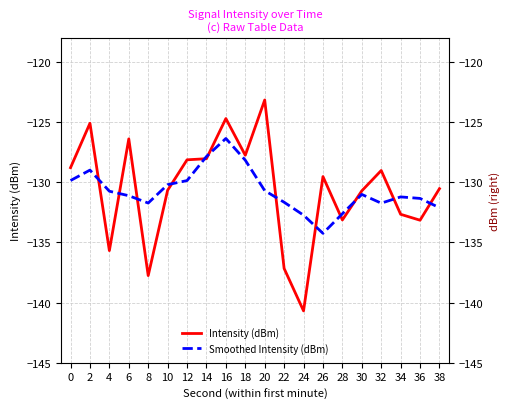

List the series in order of their overall mean, highest first.

Intensity (dBm), Smoothed Intensity (dBm)